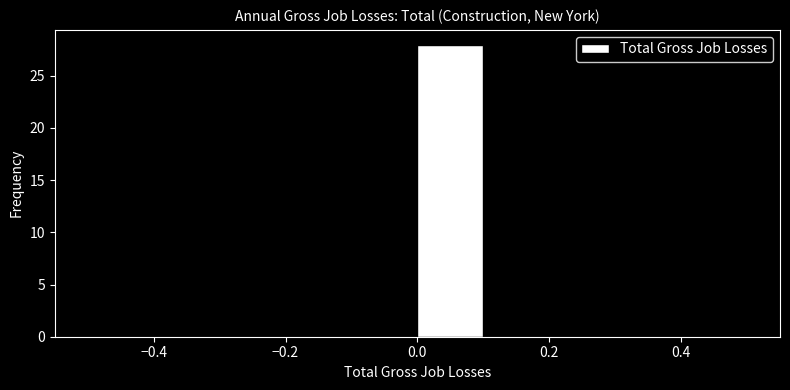

Reading left to right, transcribe this chart: for each bar, give the range it covers on the x-axis and its height. The values are not printed on the chart, so give them approximately, as read against the axis.

-0.5 to -0.4: 0
-0.4 to -0.3: 0
-0.3 to -0.2: 0
-0.2 to -0.1: 0
-0.1 to 0.0: 0
0.0 to 0.1: 28
0.1 to 0.2: 0
0.2 to 0.3: 0
0.3 to 0.4: 0
0.4 to 0.5: 0